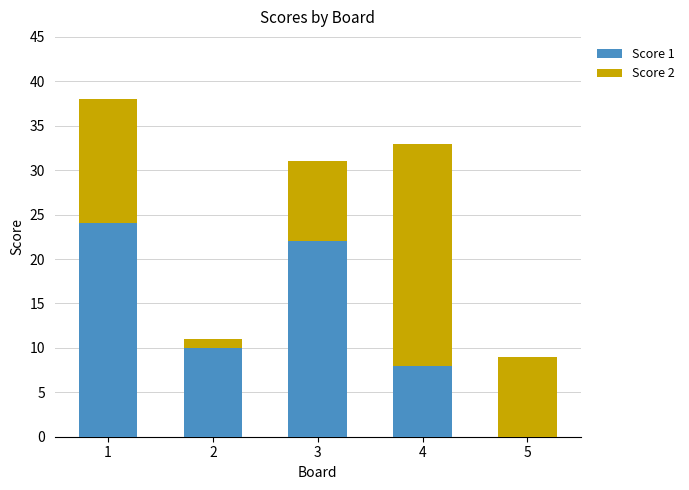

What is the total value across all series at 2?

11